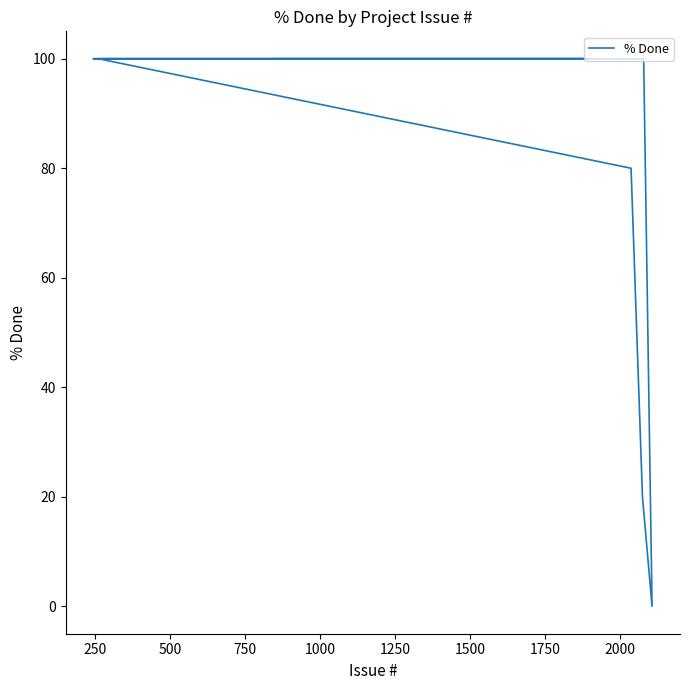

What value does the data have at 750?

100